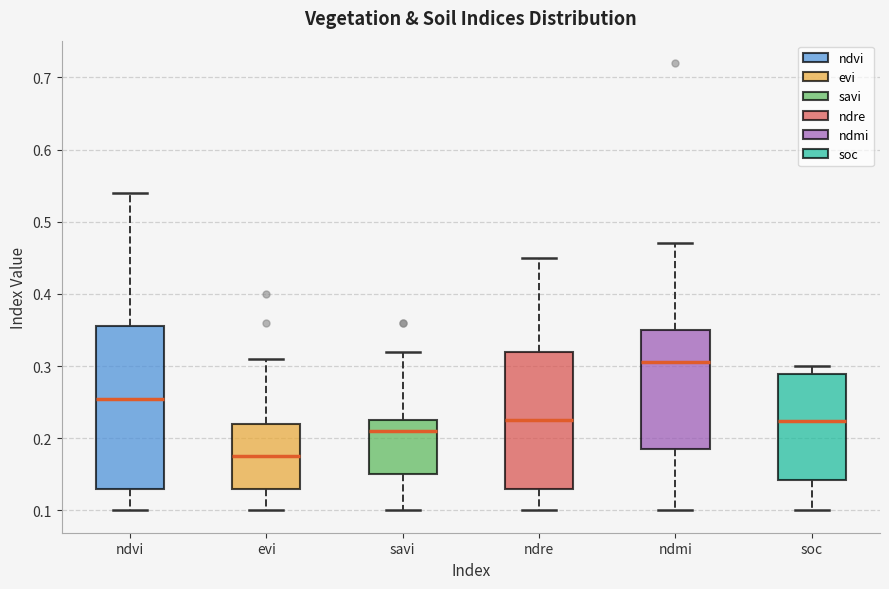

Reading left to right, transcribe this box plot: for each box, give where its median line is, the range the box spans, and where its two whiskers end, as read against the y-axis. The values are not printed on the chart, so give them approximately, as read against the axis.

ndvi: median 0.26, box 0.13 to 0.36, whiskers 0.10 to 0.54
evi: median 0.18, box 0.13 to 0.22, whiskers 0.10 to 0.31
savi: median 0.21, box 0.15 to 0.23, whiskers 0.10 to 0.32
ndre: median 0.23, box 0.13 to 0.32, whiskers 0.10 to 0.45
ndmi: median 0.31, box 0.19 to 0.35, whiskers 0.10 to 0.47
soc: median 0.22, box 0.14 to 0.29, whiskers 0.10 to 0.30